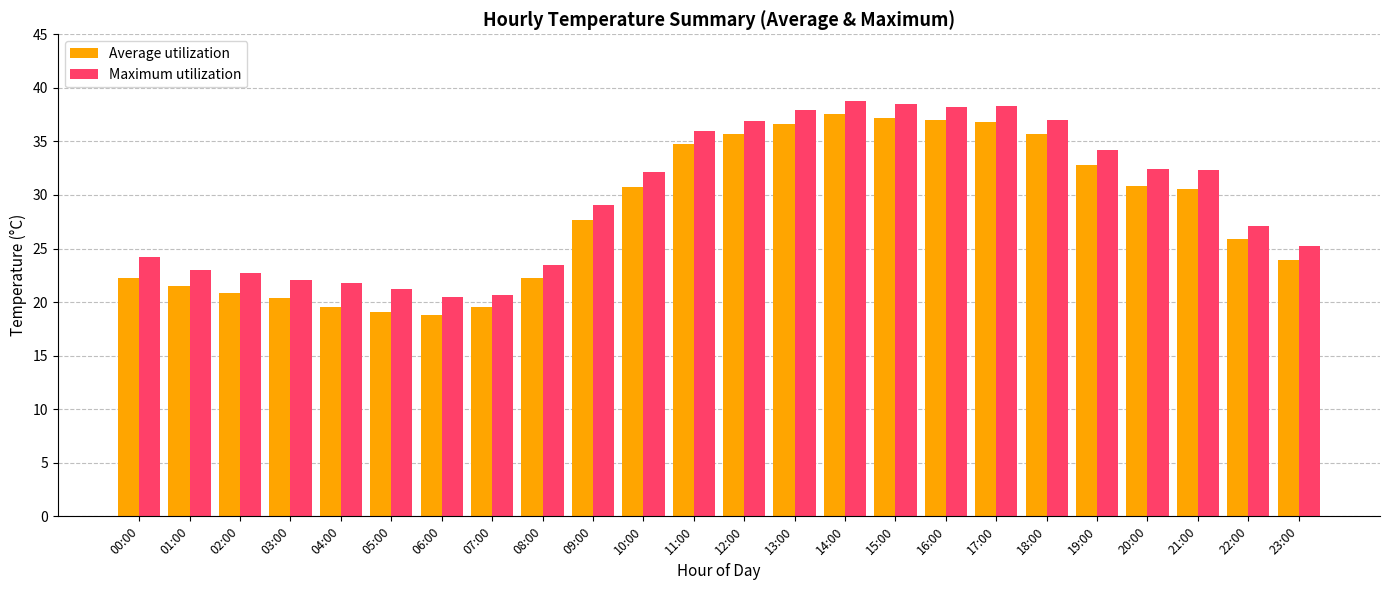

Is the value of Average utilization at 20:00 greater than the value of Maximum utilization at 23:00?

Yes